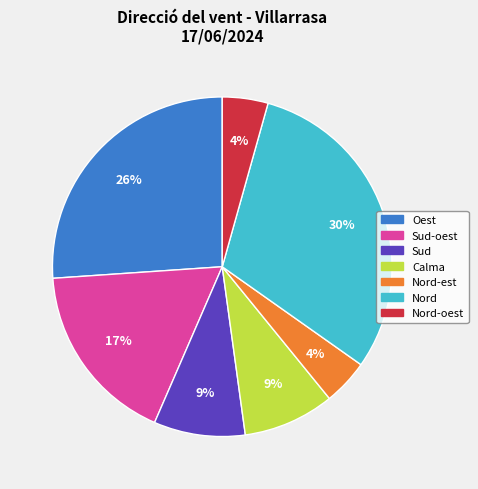

Which slice is the largest?

Nord